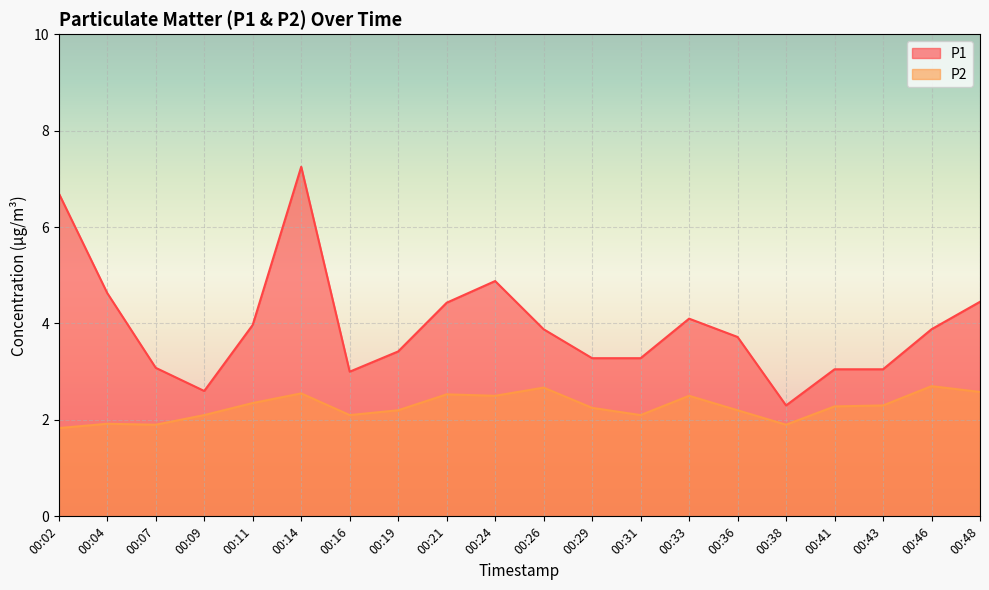

Reading left to right, what are all the values shown in this chart?

P1: 6.7	4.6	3.1	2.6	4.0	7.2	3.0	3.4	4.4	4.9	3.9	3.3	3.3	4.1	3.7	2.3	3.0	3.0	3.9	4.5
P2: 1.8	1.9	1.9	2.1	2.4	2.5	2.1	2.2	2.5	2.5	2.7	2.2	2.1	2.5	2.2	1.9	2.3	2.3	2.7	2.6